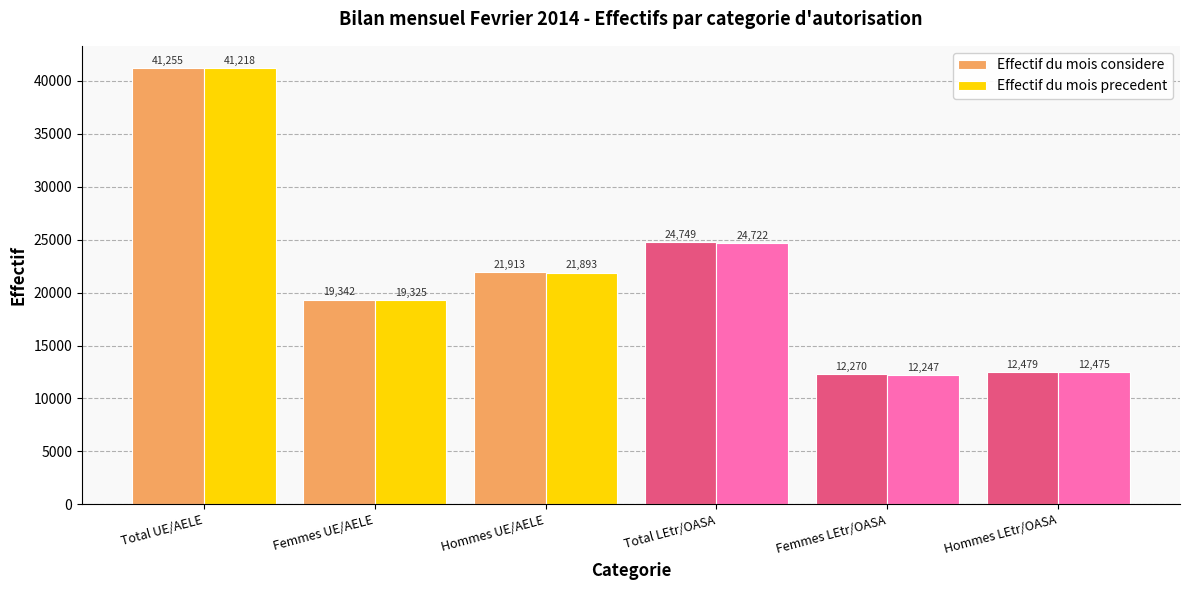

The value of Effectif du mois precedent at Total UE/AELE is 41218. True or false?

True